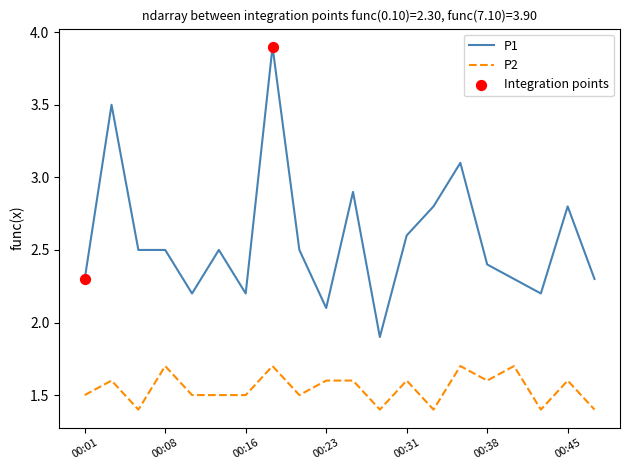

Which series has the largest total across all categories?

P1